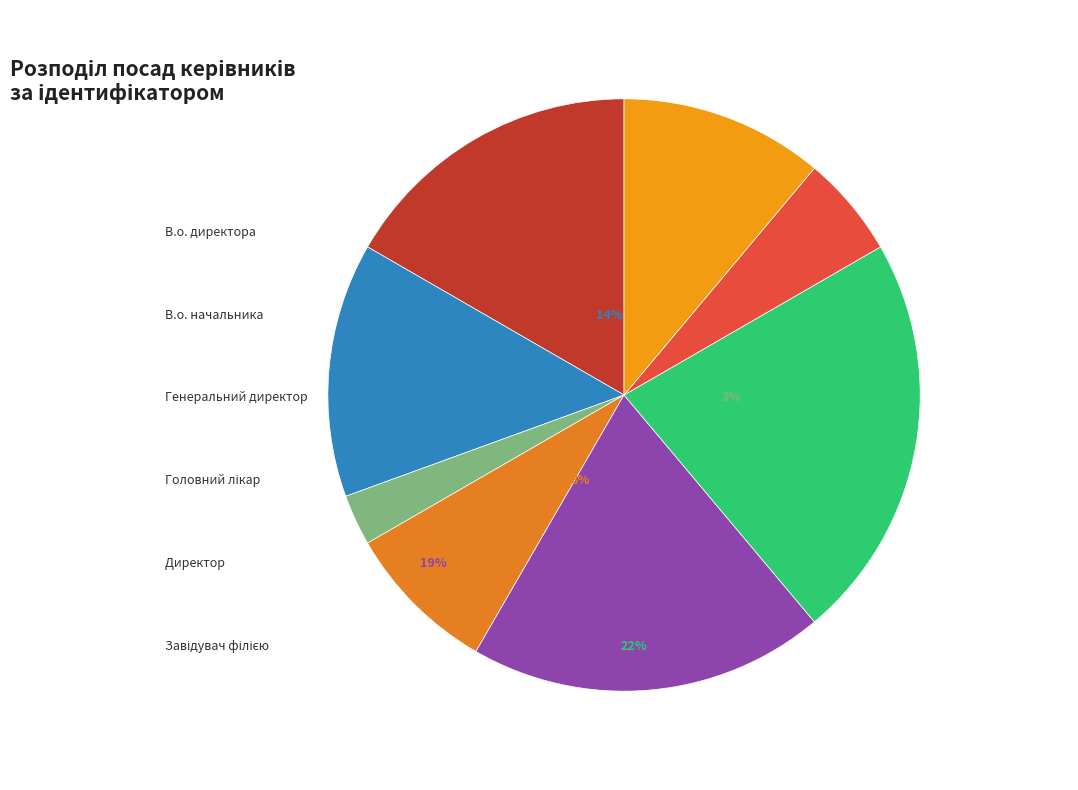

What is the change in value from В.о. директора to В.о. начальника?

-1